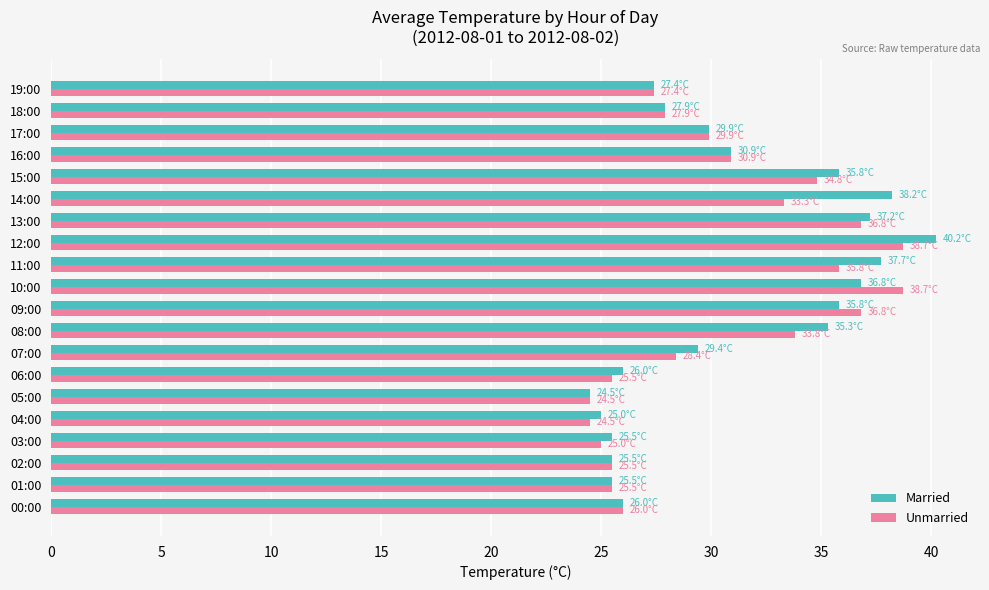

Is it true that Married equals 36.4 at 06:00?

False